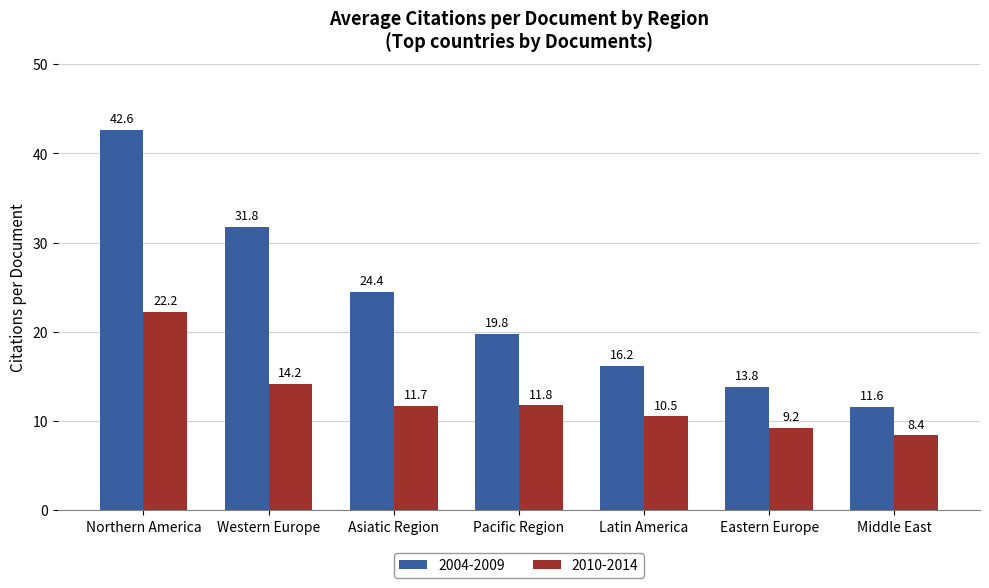

What is the spread (max minus min) of values at Pacific Region?

8.0